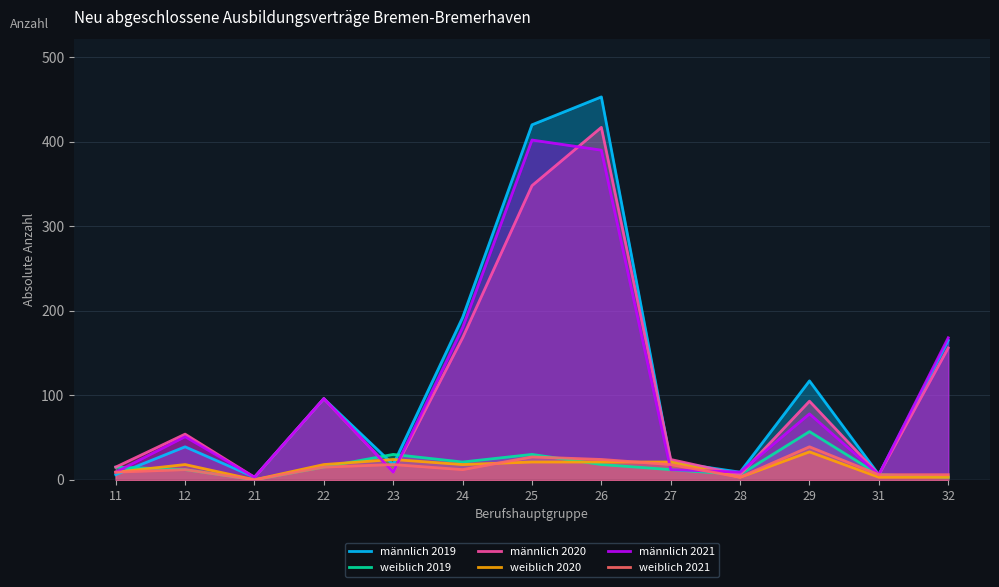

Reading left to right, extract all data points from this chart.

männlich 2019: 6	39	3	96	18	192	420	453	21	9	117	6	165
weiblich 2019: 15	12	0	15	30	21	30	18	12	6	57	6	3
männlich 2020: 15	54	3	96	9	168	348	417	24	6	93	6	156
weiblich 2020: 9	18	0	18	24	18	21	21	21	3	33	3	3
männlich 2021: 9	51	3	96	9	180	402	390	12	9	78	6	168
weiblich 2021: 9	12	0	15	18	12	27	24	18	3	39	6	6